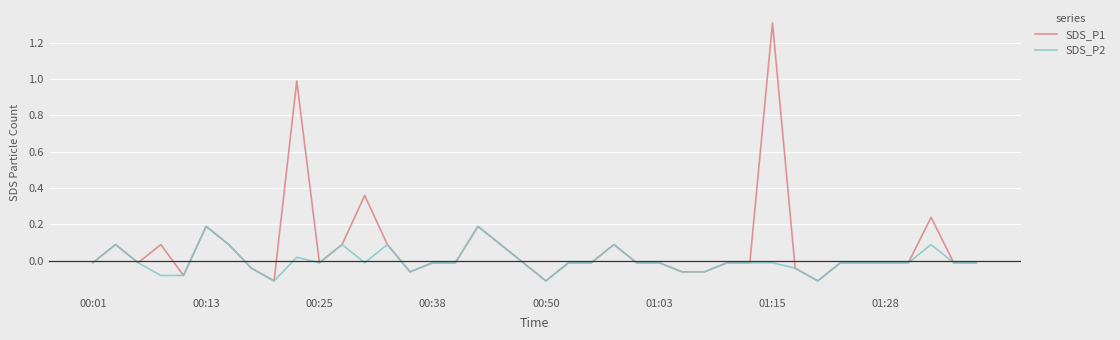

Which series has the largest total across all categories?

SDS_P1